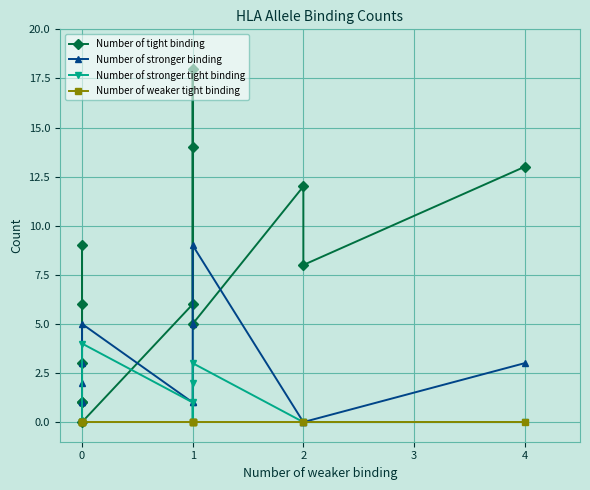

List the series in order of their peak value, highest first.

Number of tight binding, Number of stronger binding, Number of stronger tight binding, Number of weaker tight binding